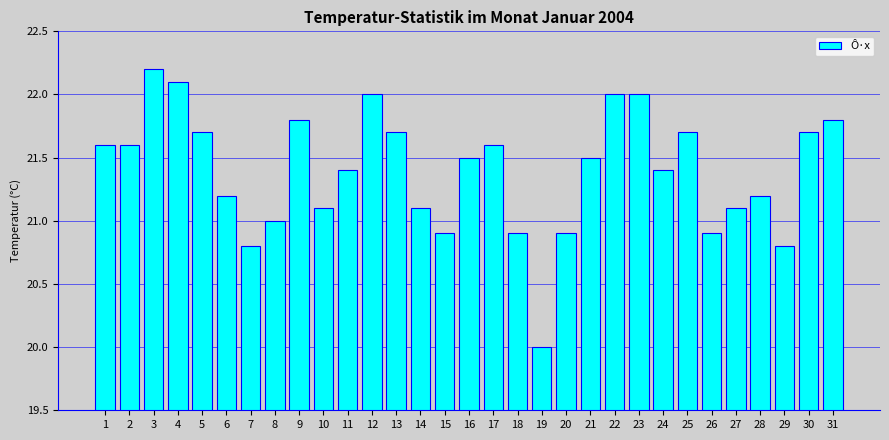

The chart shows a value of 21.7 at 30. True or false?

True